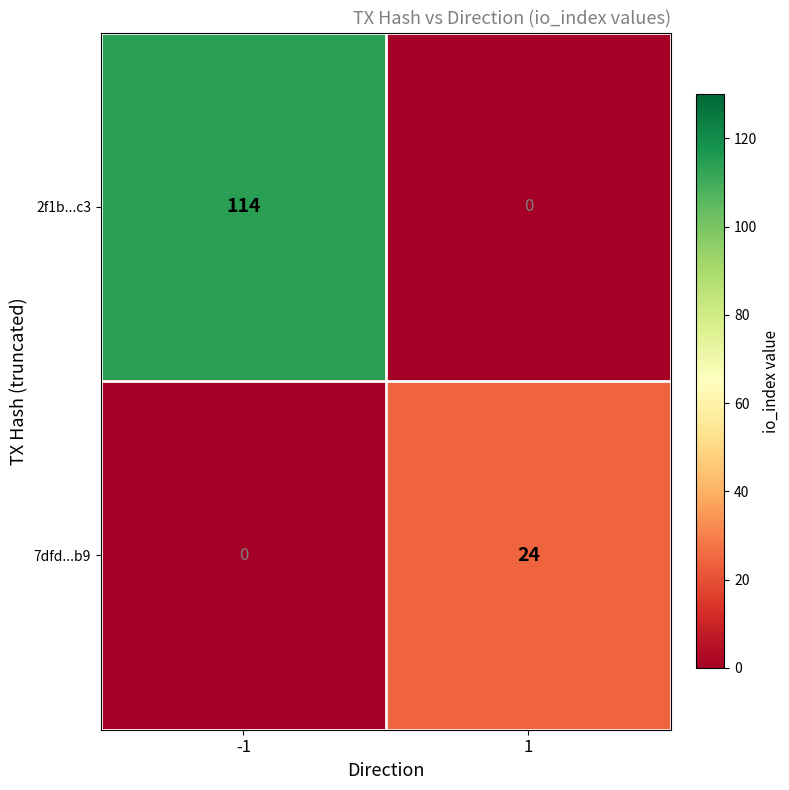

The 7dfd...b9 series shows 43 at 1. True or false?

False